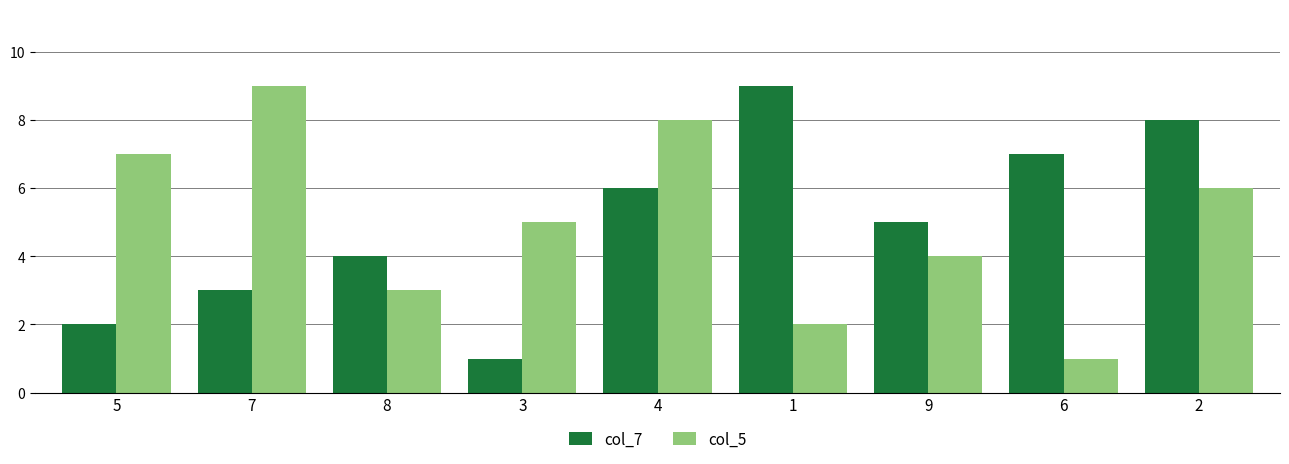

Between 5 and 8, which series saw the biggest shift?

col_5